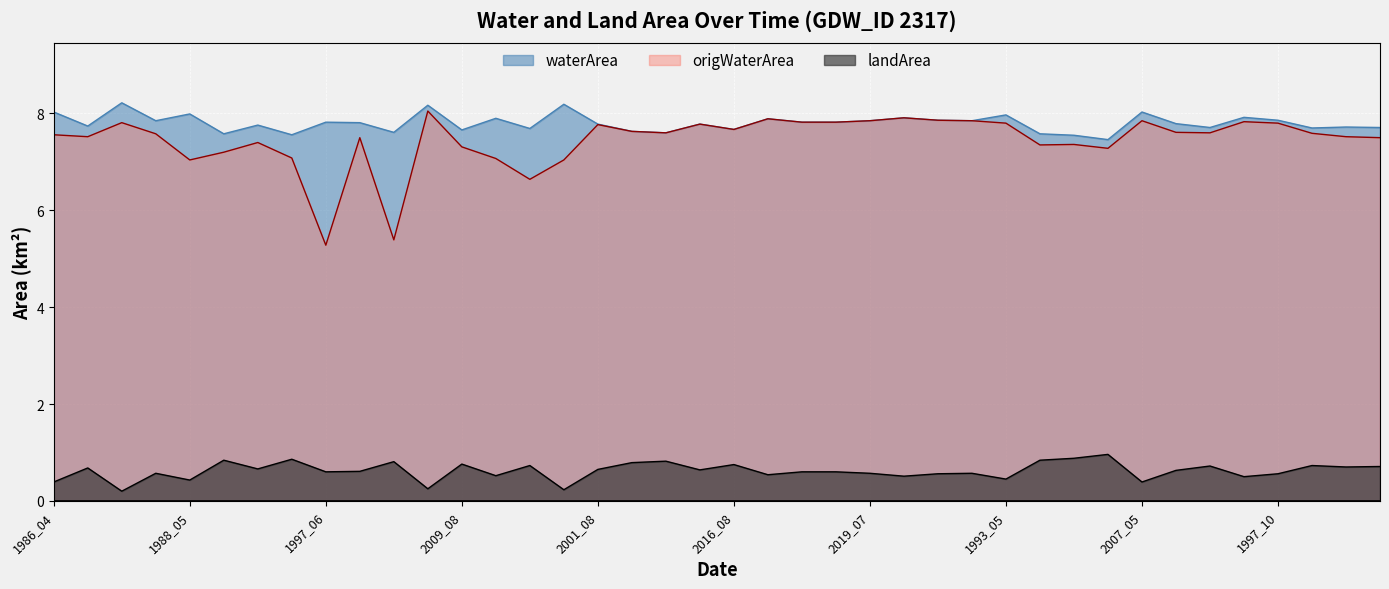

Which series changed the most between 2010_07 and 1987_06?

waterArea